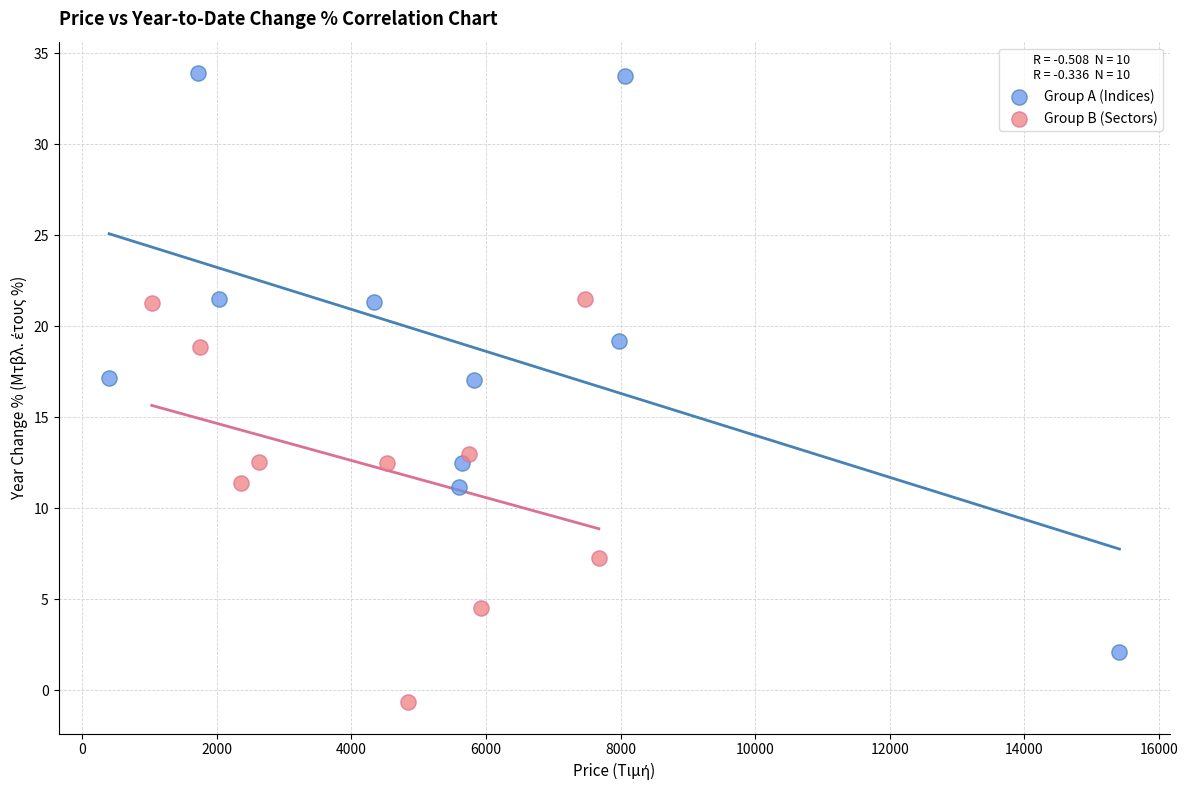

Which series contains the lowest Y value?

Group B (Sectors)